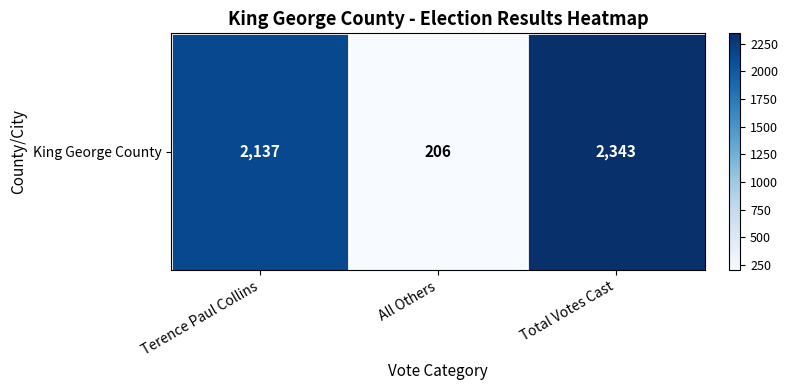

Reading right to left, extract all data points from this chart.

2343	206	2137